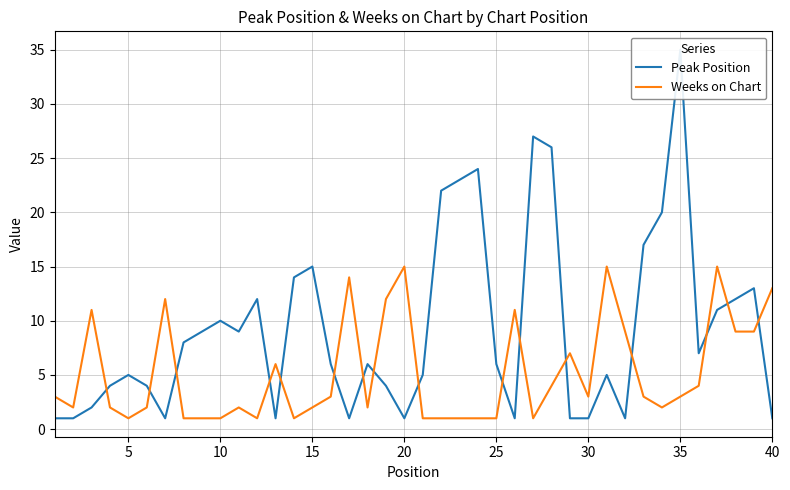

Which series has the largest range (max minus min)?

Peak Position